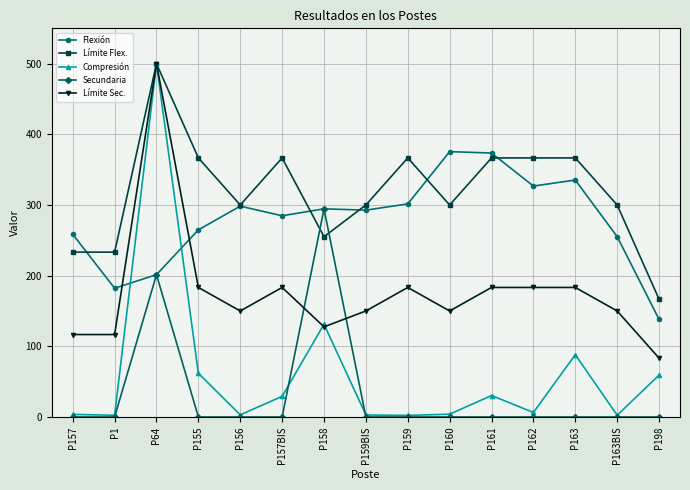

True or false: Compresión has more than 1 interior local peaks.

True